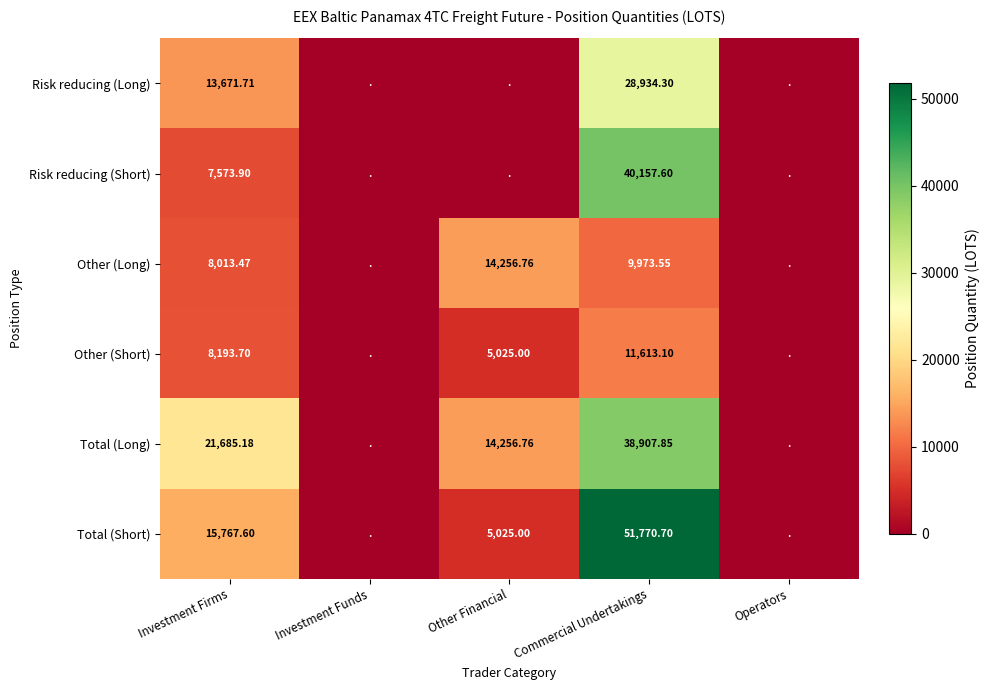

Is the value of Risk reducing (Long) at Investment Firms greater than the value of Total (Short) at Investment Firms?

No